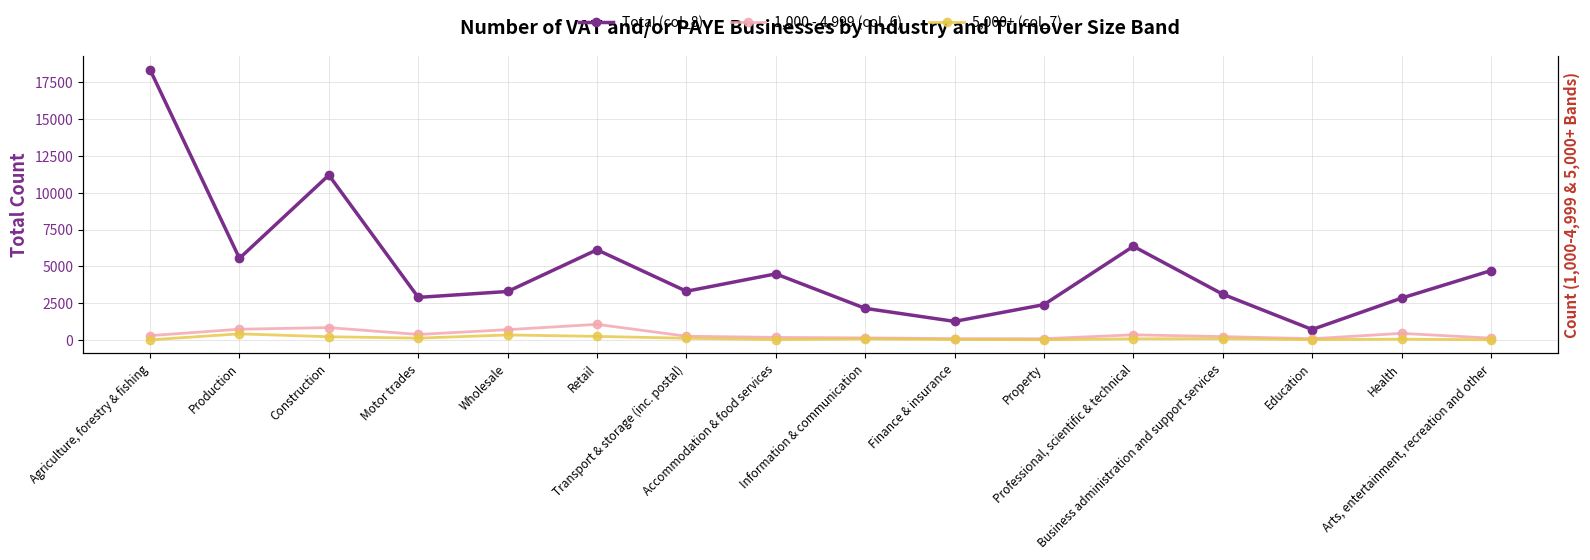

Reading right to left, transcribe all the data shown in this chart.

Total (col_8): 4715	2850	720	3115	6365	2410	1270	2155	4495	3315	6130	3300	2900	11195	5550	18345
1,000 - 4,999 (col_6): 135	460	95	240	360	95	100	150	185	265	1070	710	385	850	740	305
5,000+ (col_7): 25	65	35	100	90	25	45	85	35	125	255	350	135	230	425	20